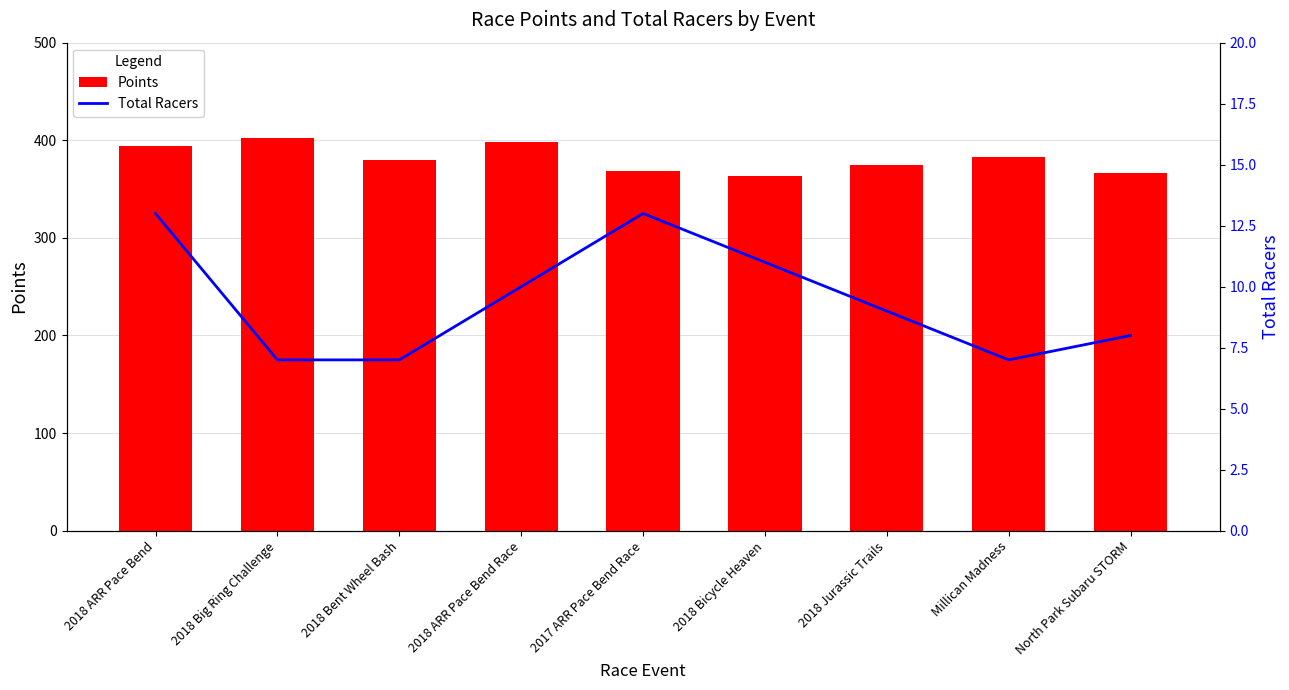

What is the difference between the Total Racers values at 2018 ARR Pace Bend Race and 2018 ARR Pace Bend?

3.0